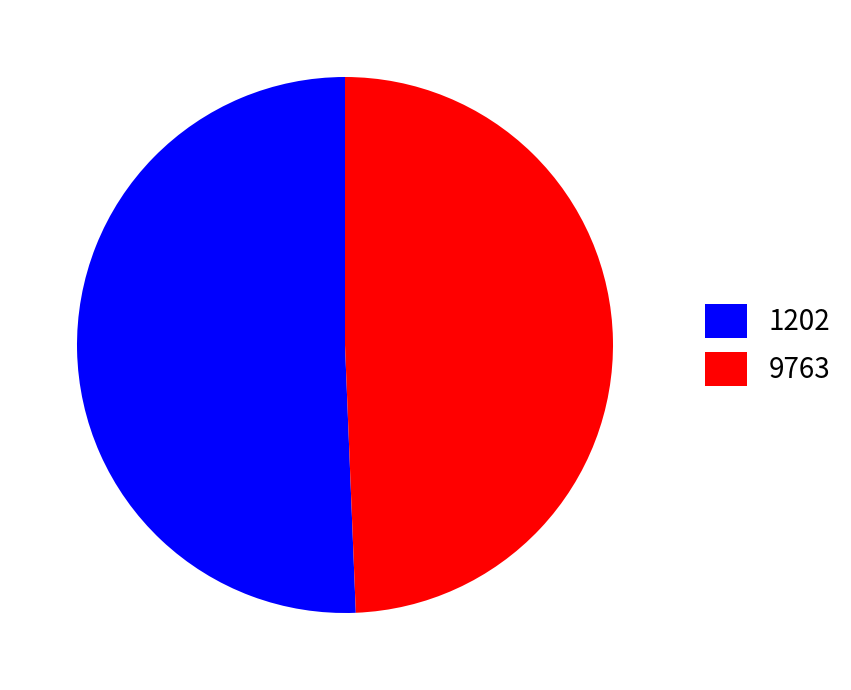

Which has a higher value, 9763 or 1202?

1202